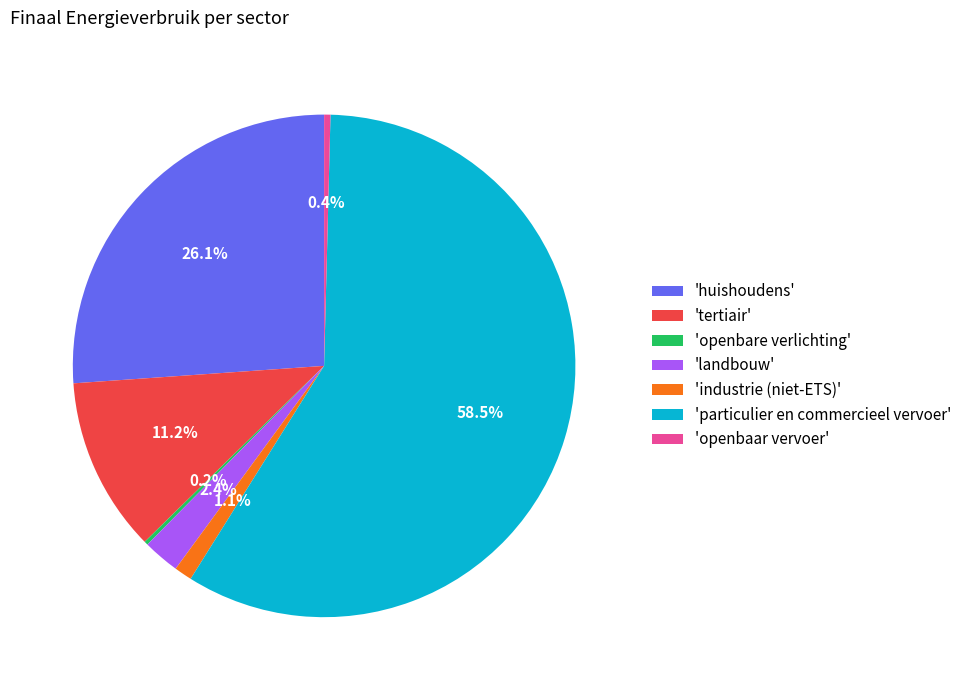

Which slice is the largest?

'particulier en commercieel vervoer'